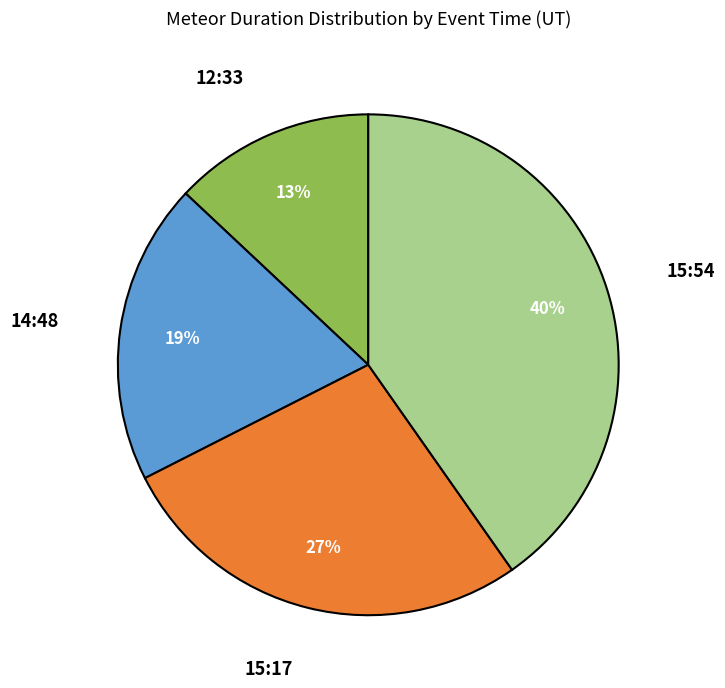

To the nearest percent, what is the average slice percentage?

25%